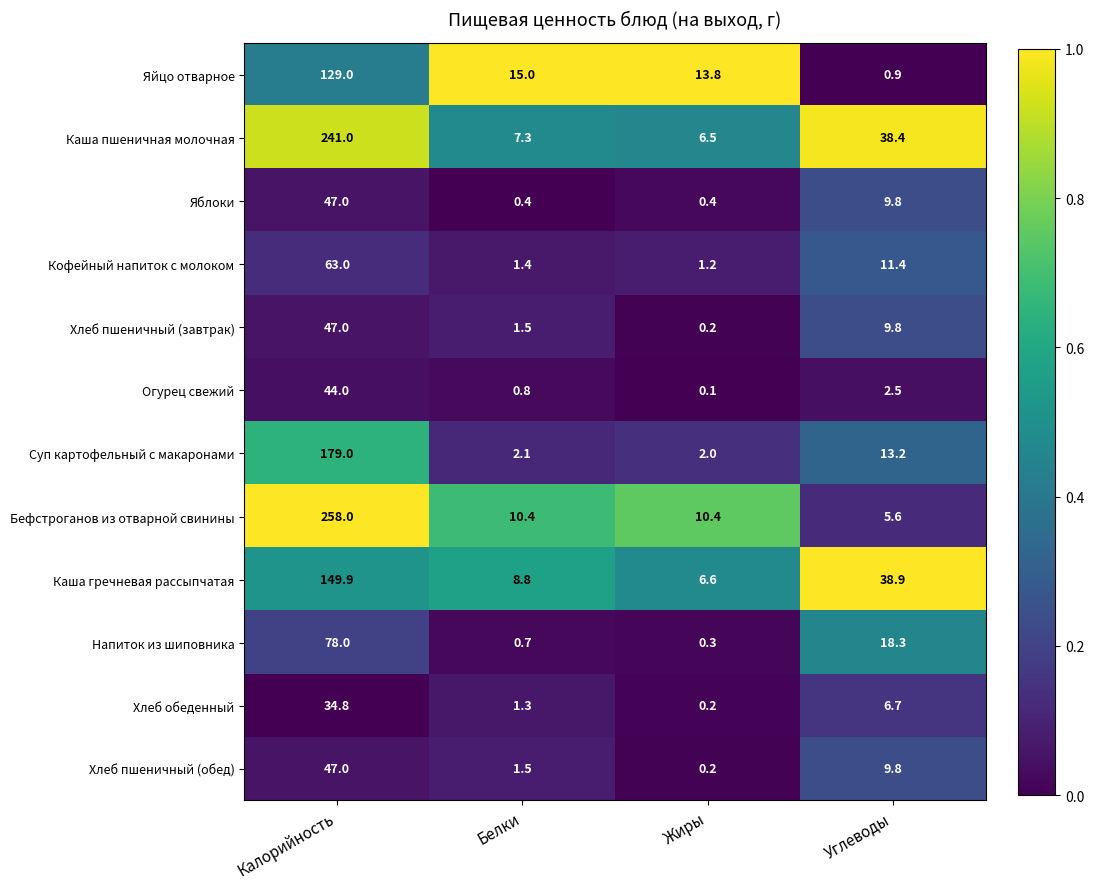

Is it true that Кофейный напиток с молоком equals 19.3 at Углеводы?

False